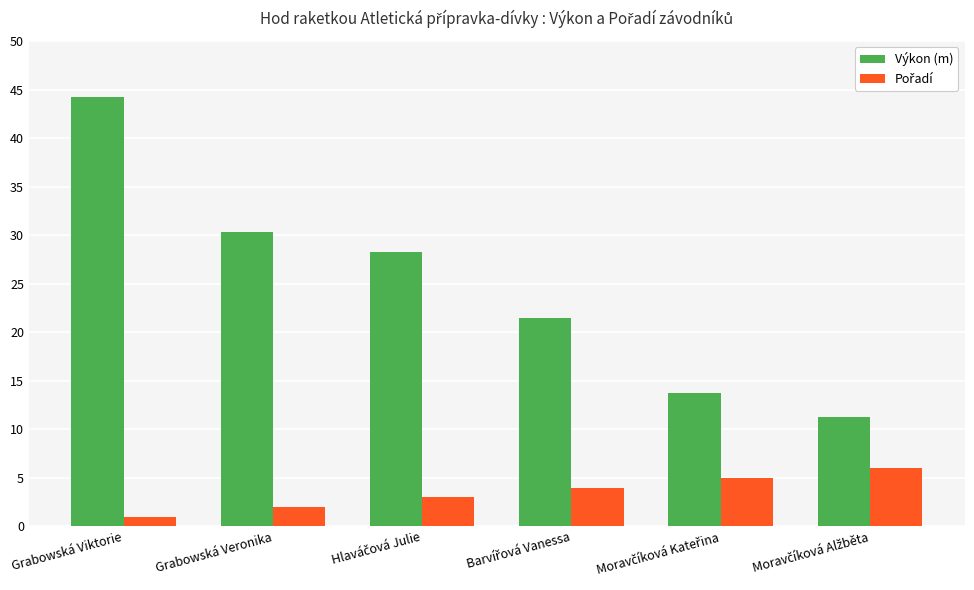

Which series has the largest range (max minus min)?

Výkon (m)